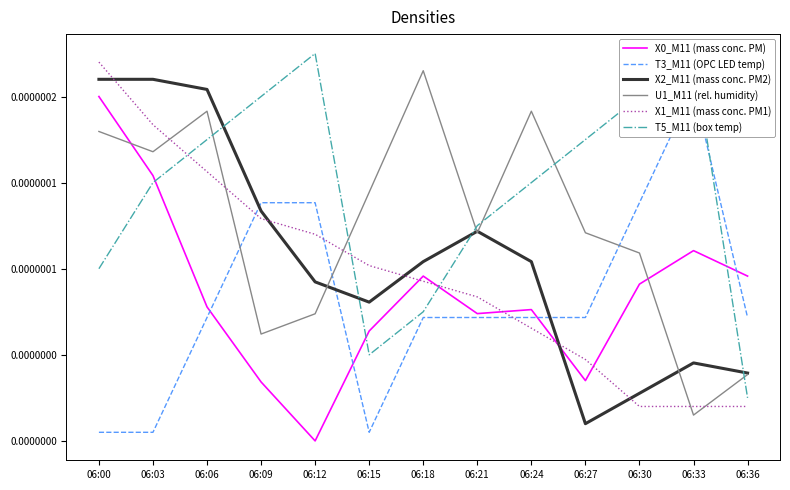

How many T5_M11 (box temp) values are between 0 and 1?

13